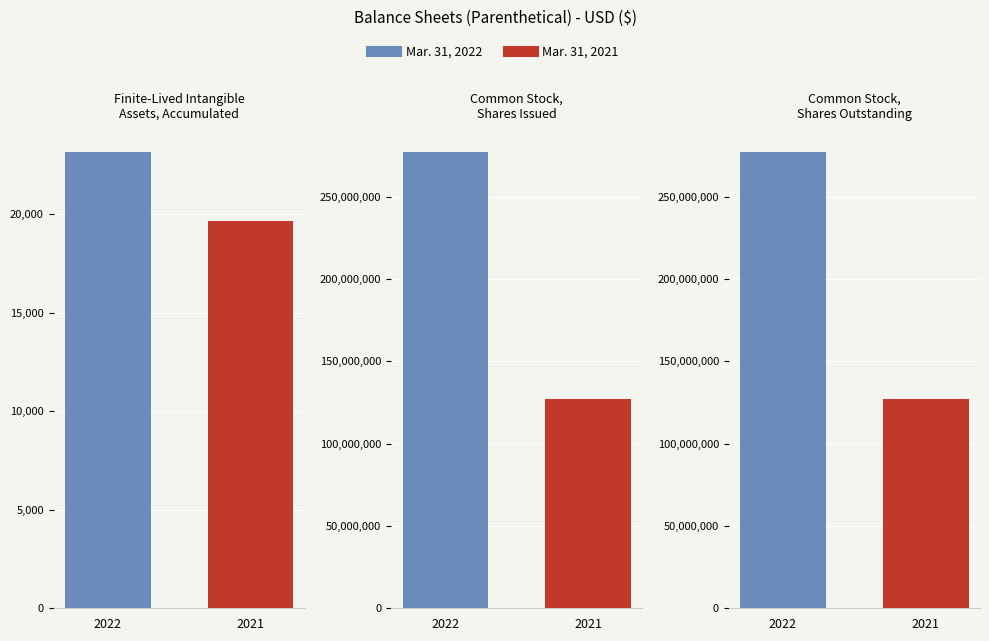

What is the spread (max minus min) of values at Common Stock,
Shares Outstanding?

150000000